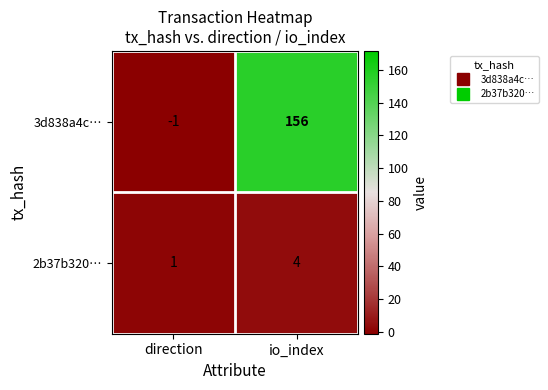

What is the difference between the 3d838a4c… values at direction and io_index?

157